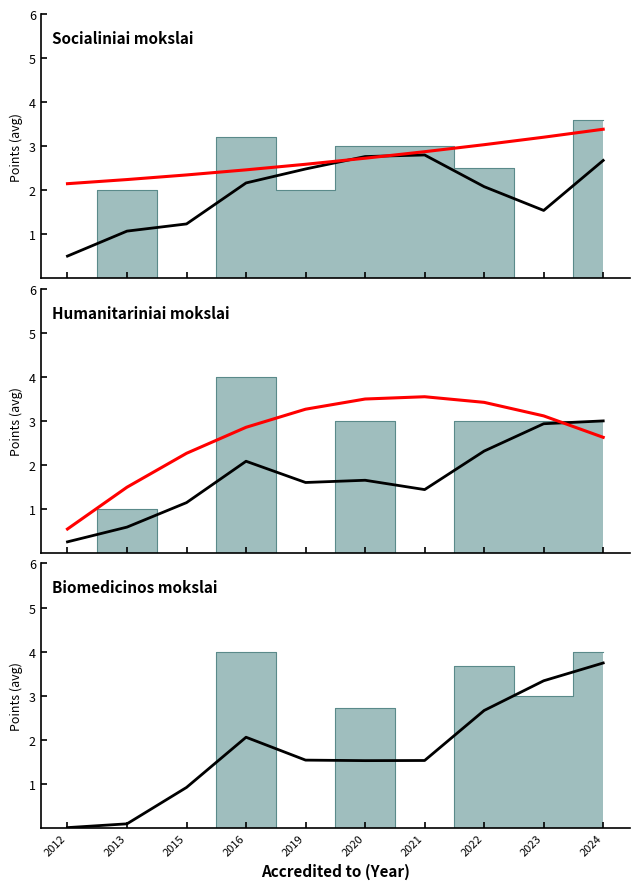

What is the maximum value for Humanitariniai mokslai (smooth)?

3.0